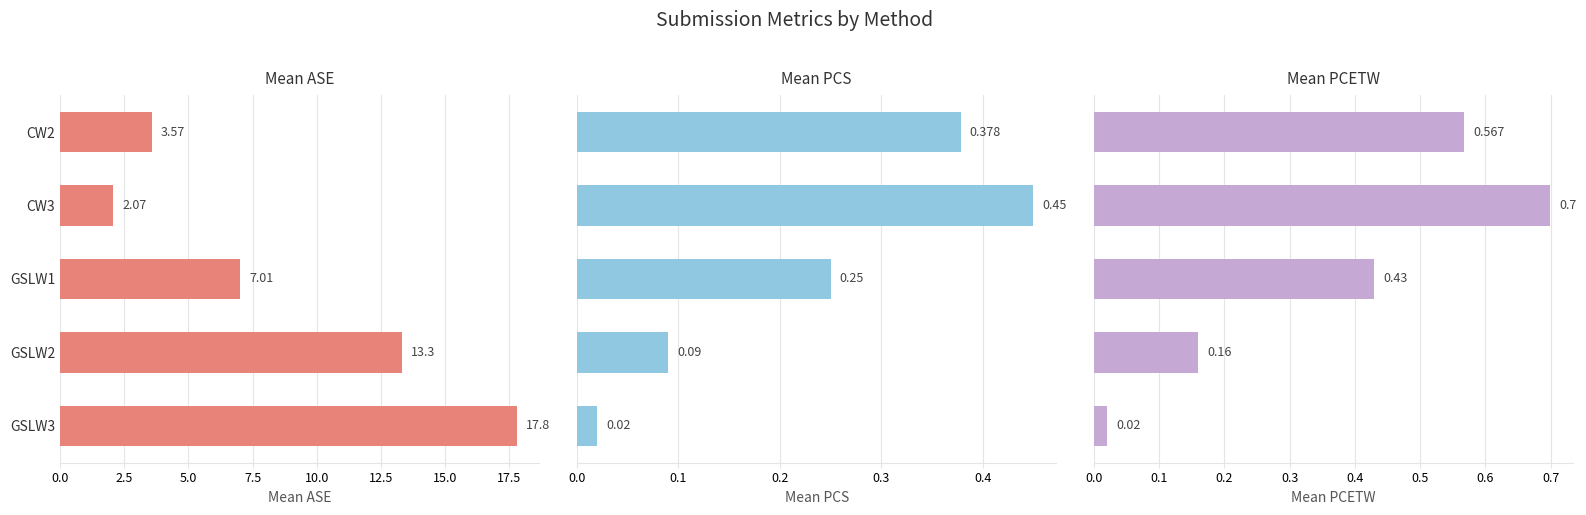

At CW3, list the series in order from largest to smallest.

Mean ASE, Mean PCETW, Mean PCS